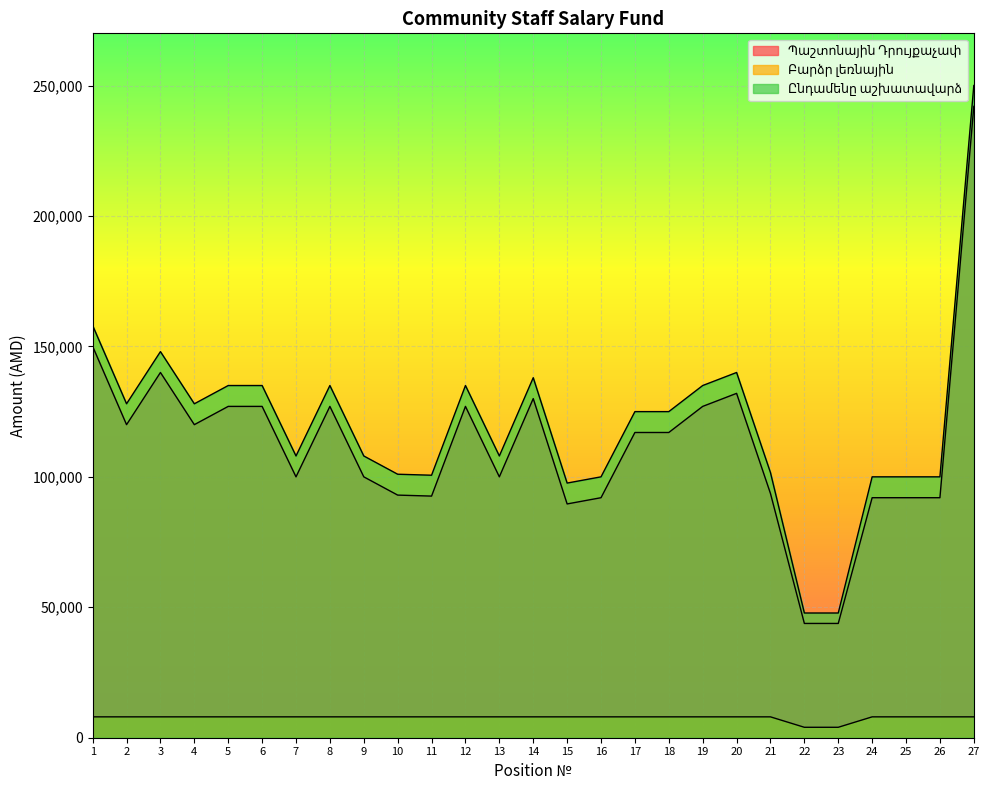

What is the spread (max minus min) of values at 11?

92618